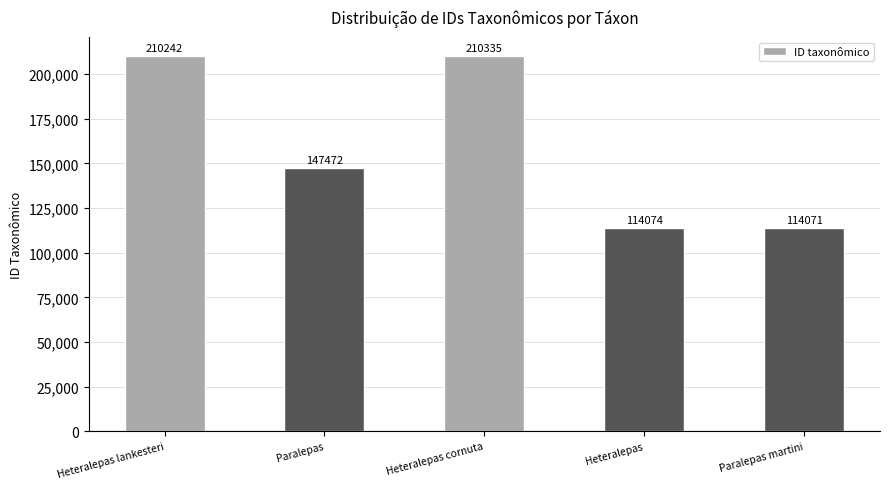

What is the value of the 3rd bar from the left?

210335